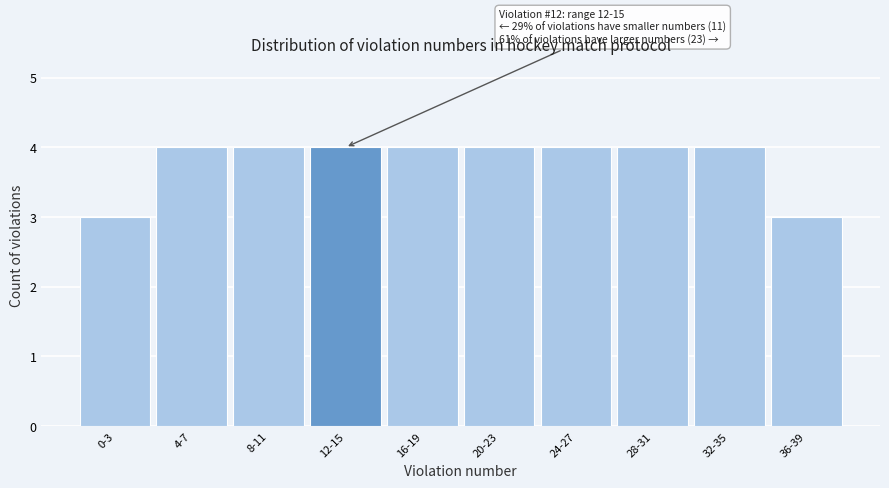

Reading right to left, what are all the values shown in this chart?

36-39=3	32-35=4	28-31=4	24-27=4	20-23=4	16-19=4	12-15=4	8-11=4	4-7=4	0-3=3